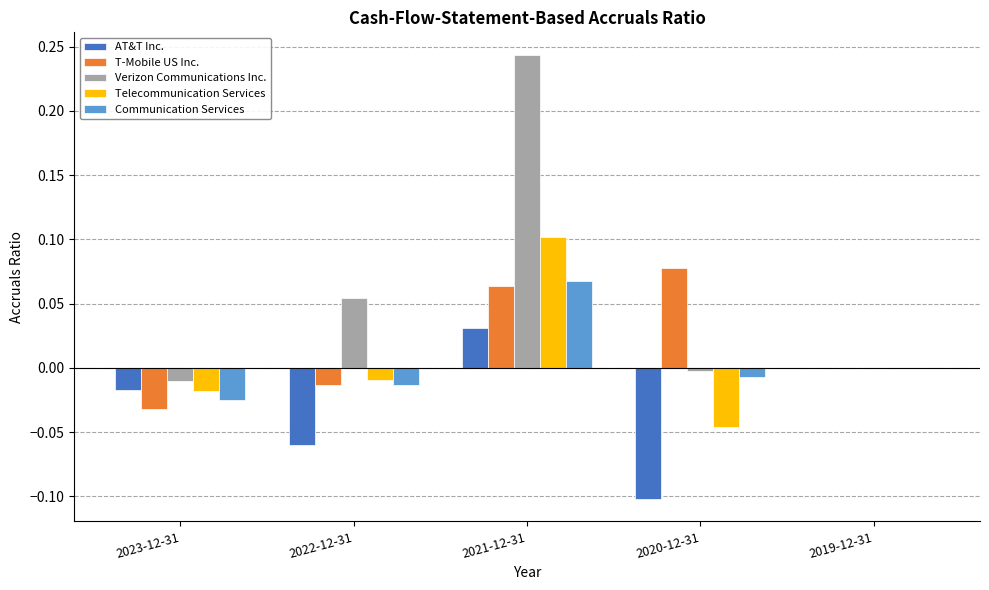

Is it true that AT&T Inc. equals -0.1 at 2022-12-31?

True